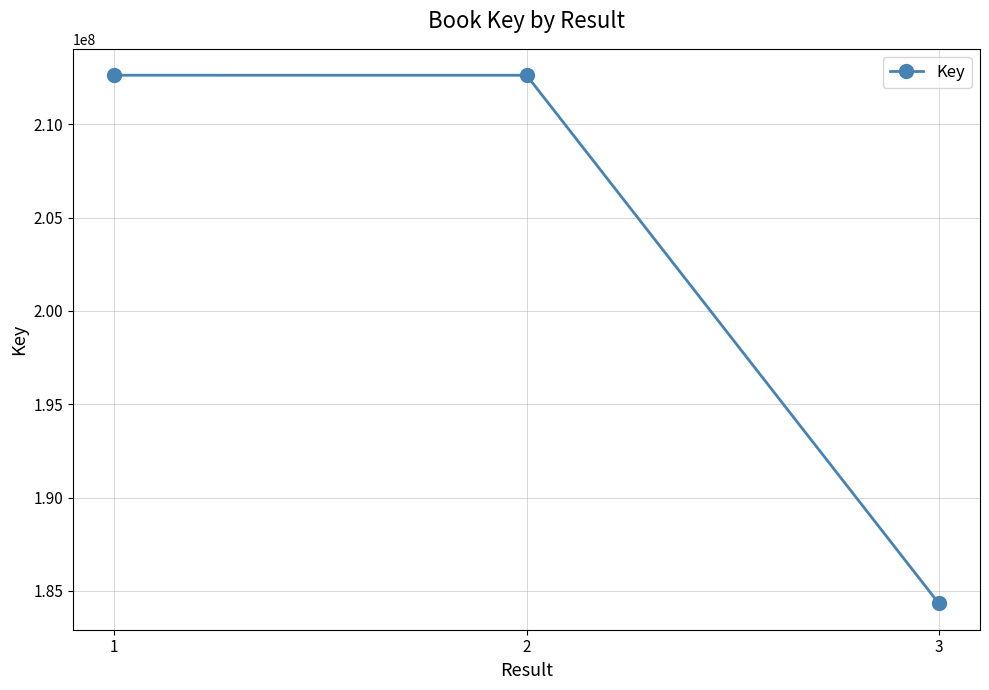

What is the value of the 1st point from the left?

212639548